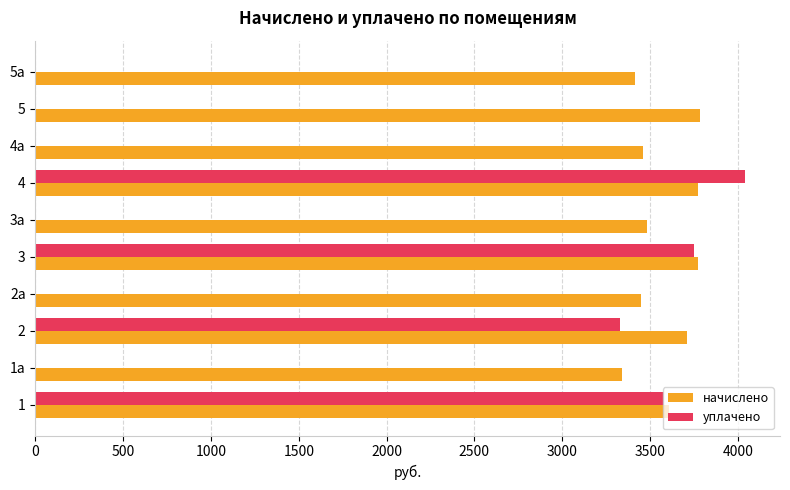

What is the maximum value shown in the chart?

4038.4